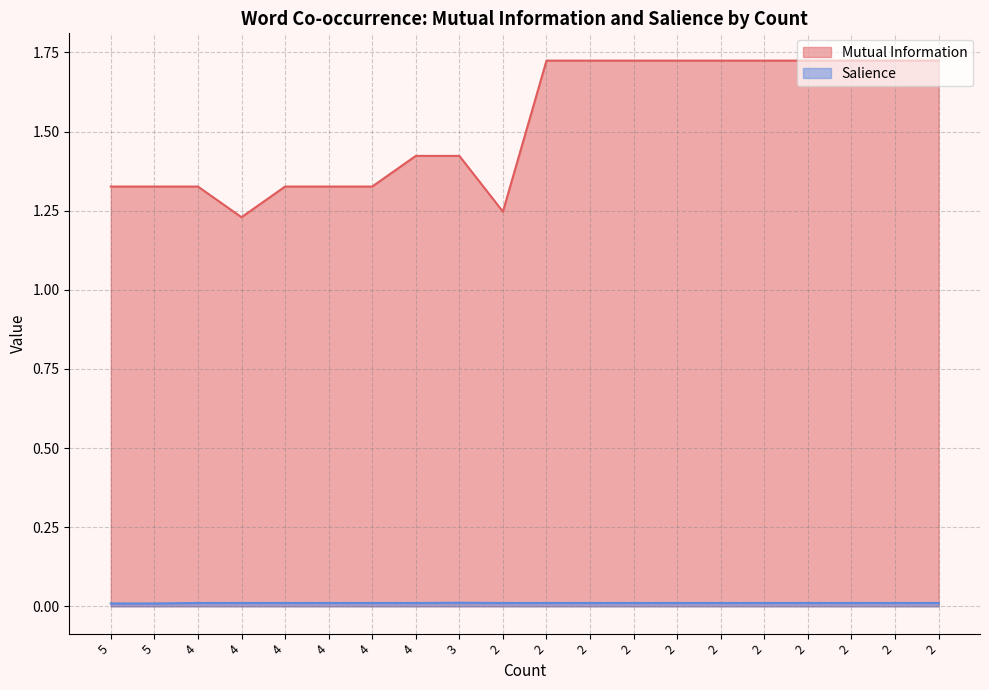

Rank the series at 2 from highest to lowest value.

Mutual Information, Salience